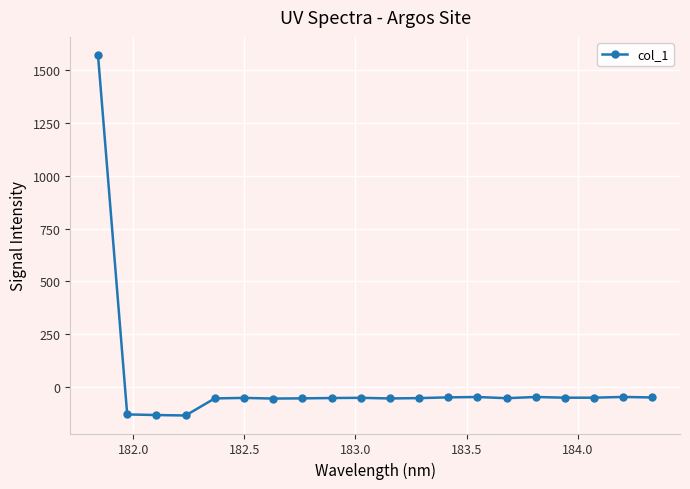

What is the average value?

18.5